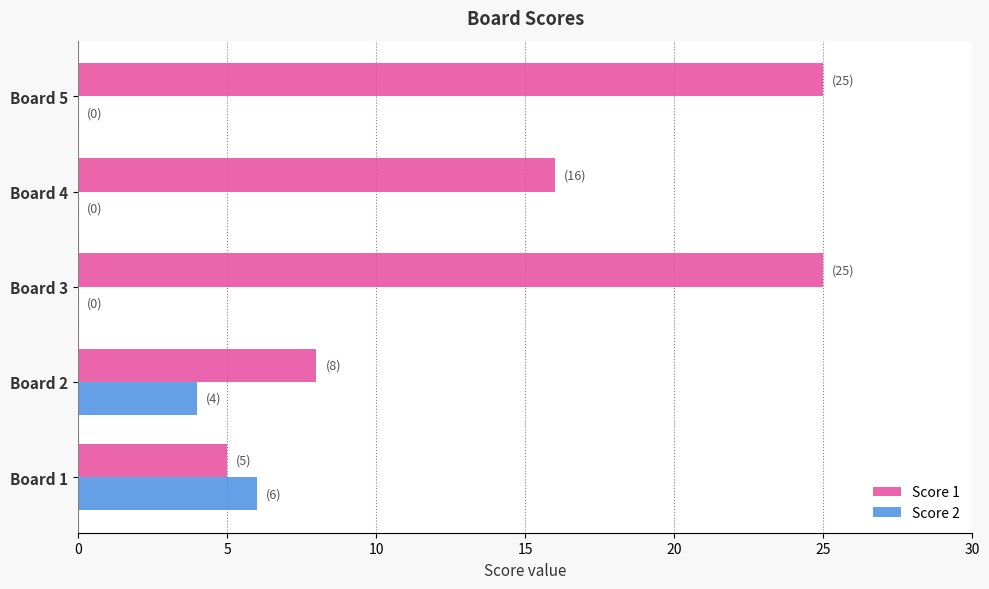

What is the maximum value for Score 1?

25